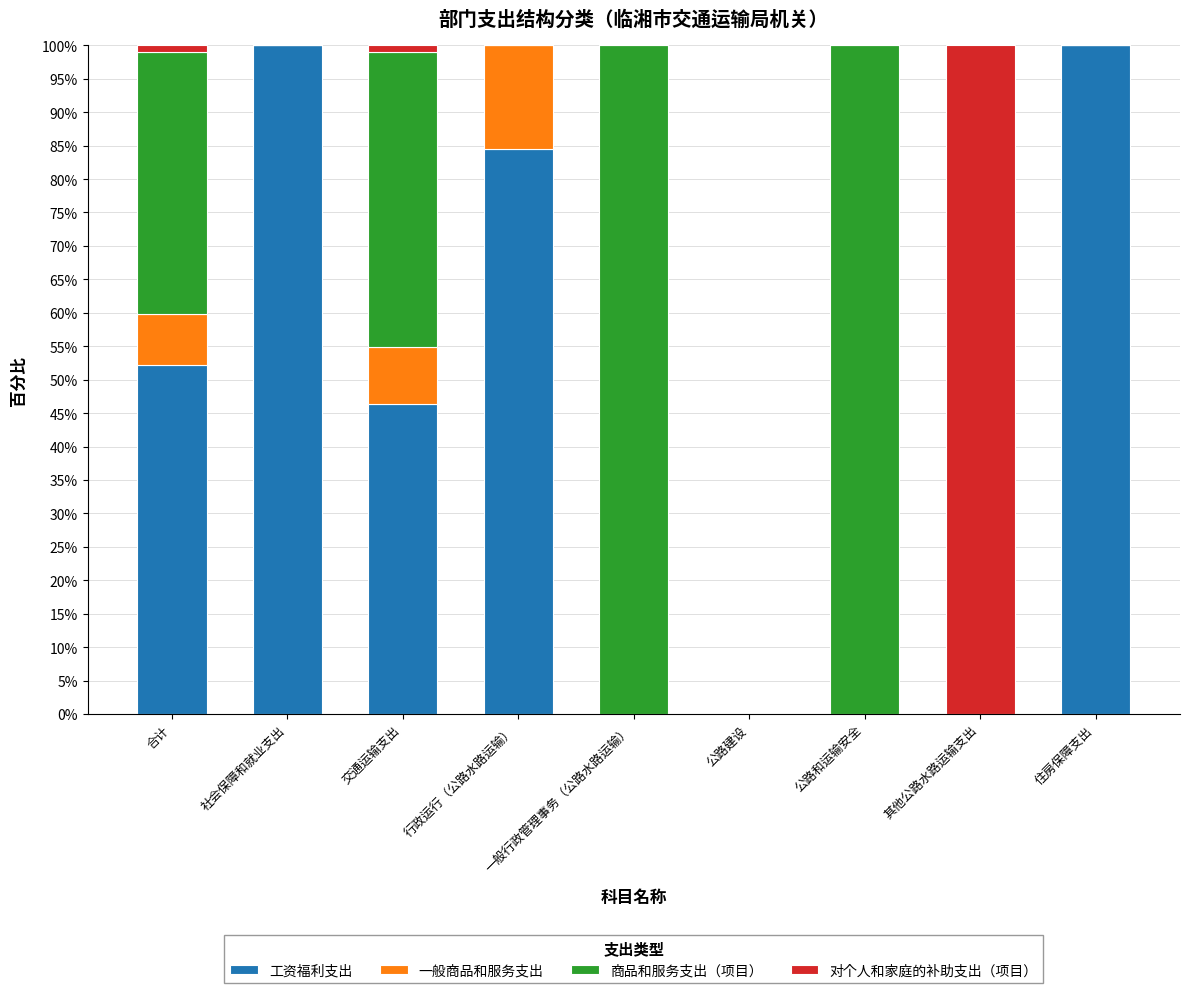

What is the maximum value for 工资福利支出?

100.0